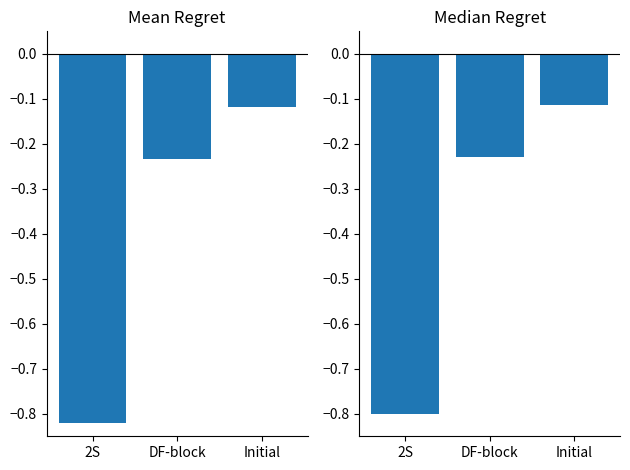

Is it true that Median Regret equals -0.1 at Initial?

True